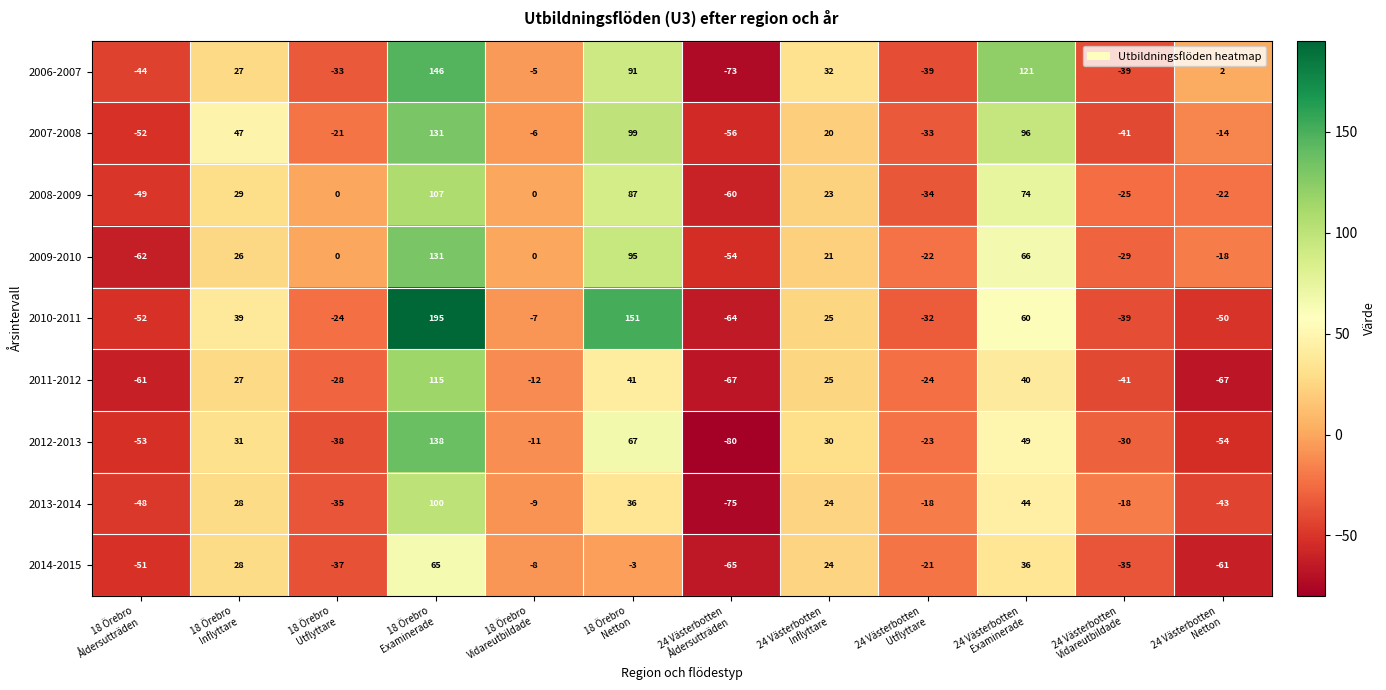

What is the smallest value displayed?

-80